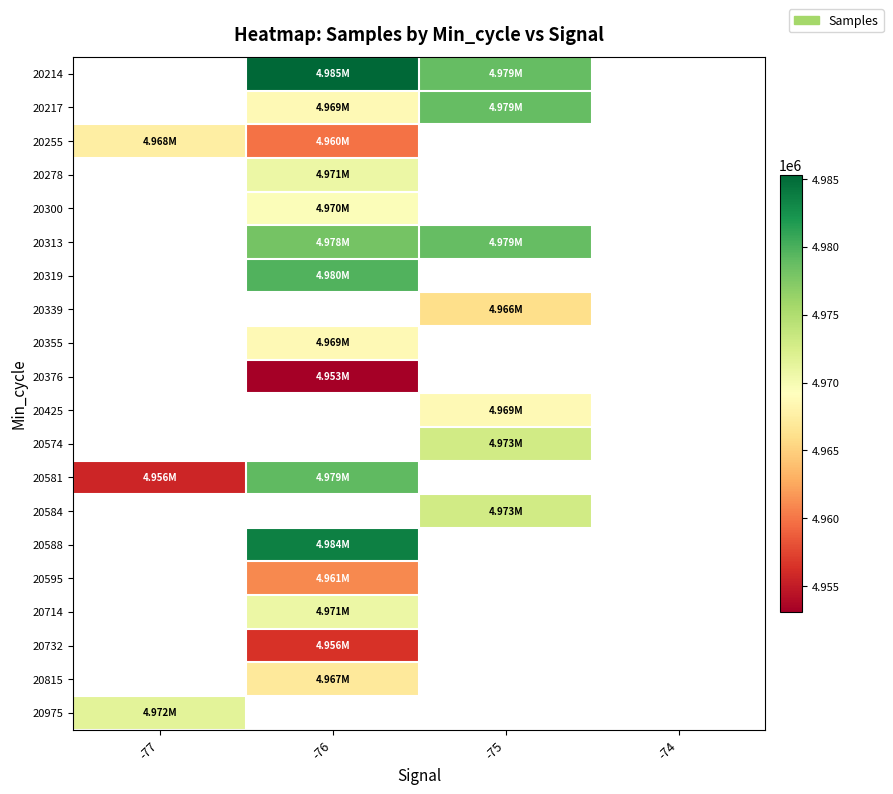

How many data points does each series have?

4